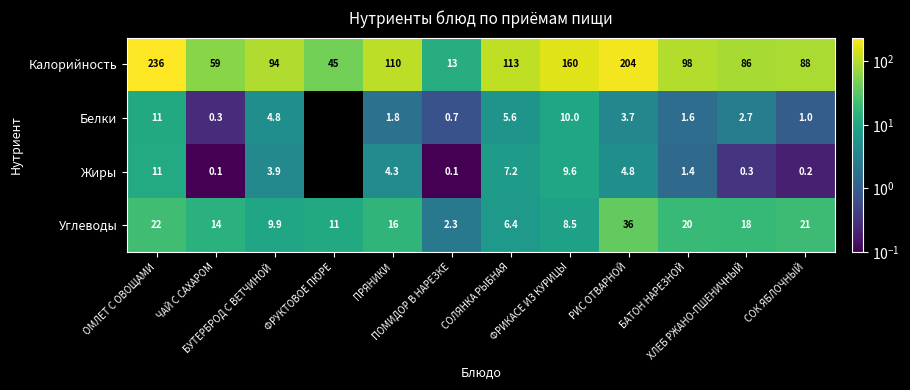

What is the sum of all Калорийность values?

1306.0